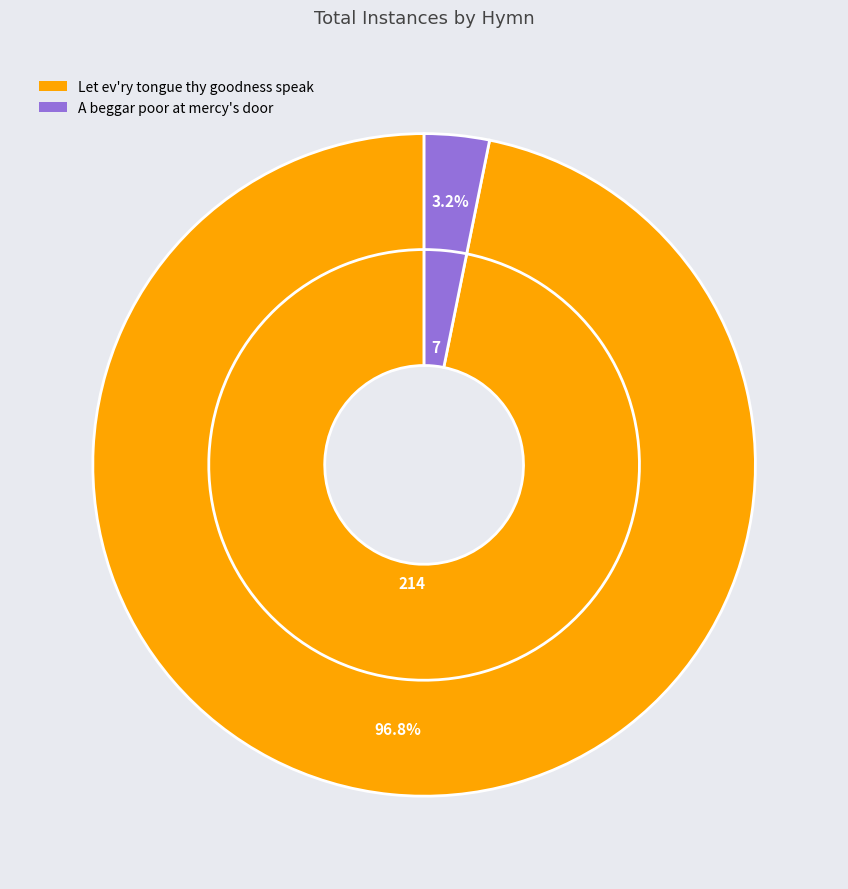

Which category has the biggest portion of the pie?

Let ev'ry tongue thy goodness speak